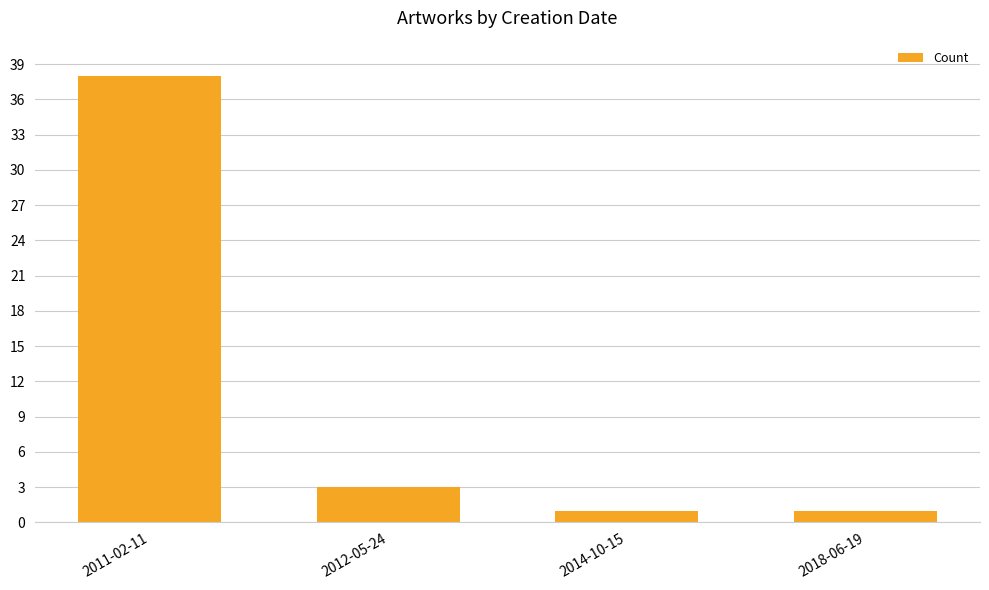

Where is the data nearest to the value 19?

2012-05-24